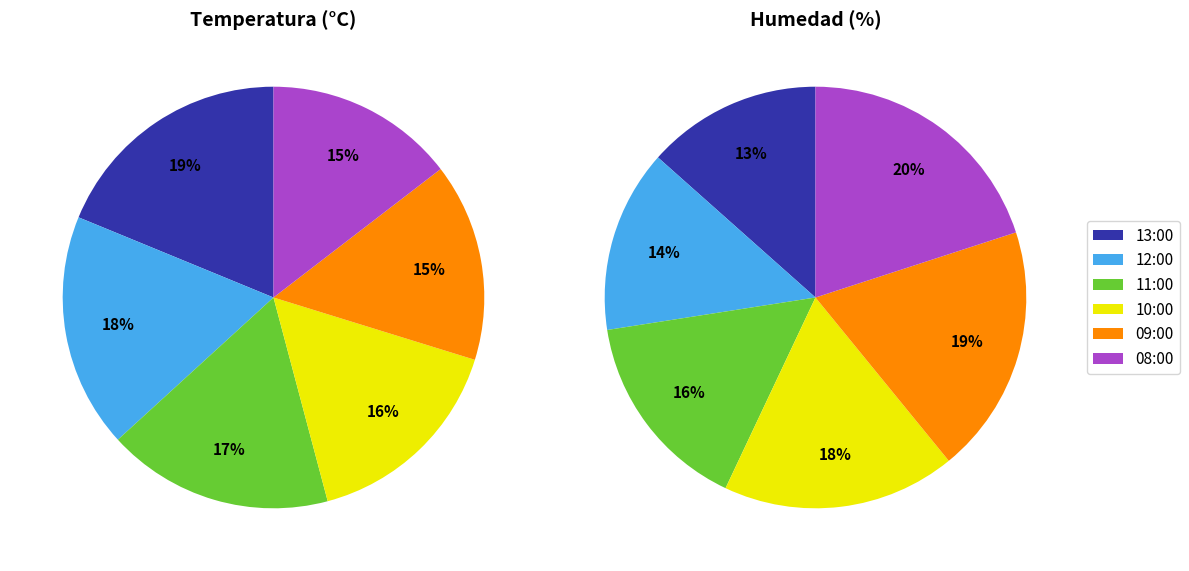

Count the number of slices in the pie.

12